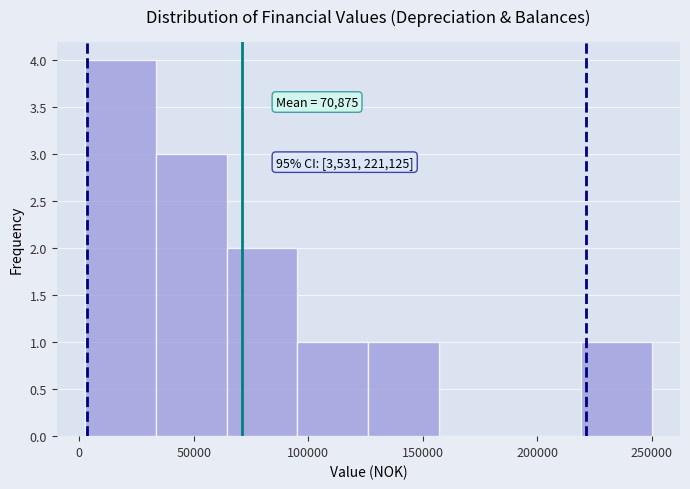

Which range on the x-axis has the tallest bar?

5000 to 35000